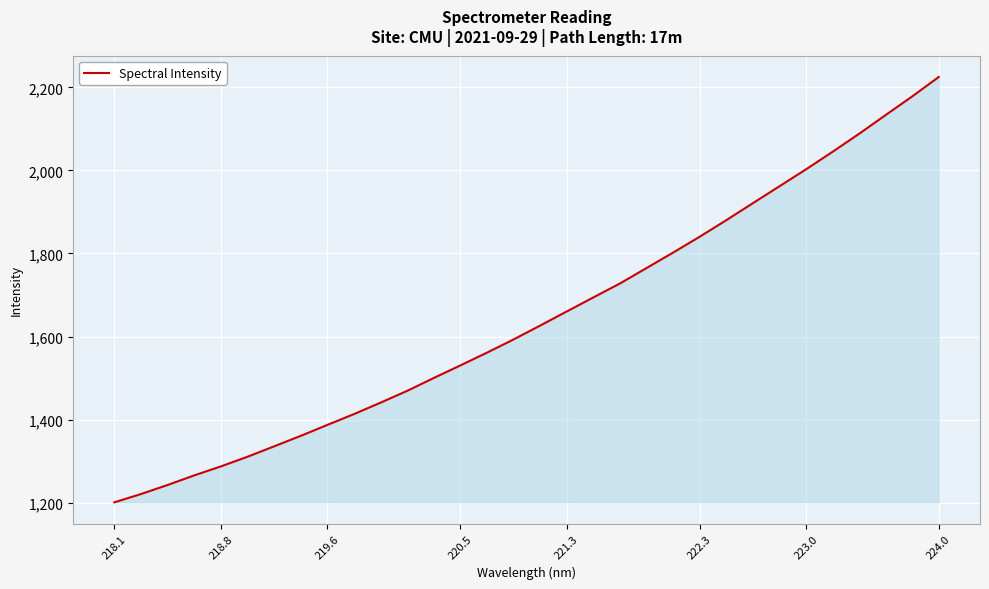

What is the minimum value shown in the chart?

1200.8